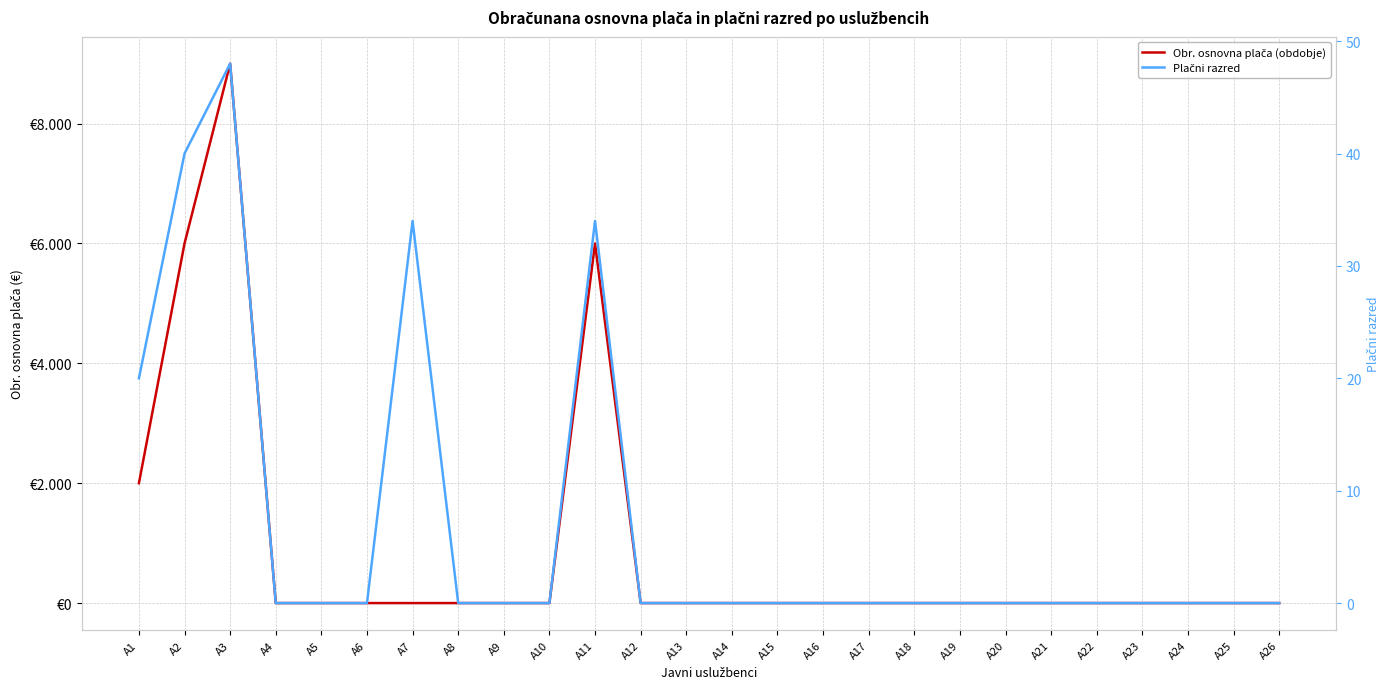

True or false: Plačni razred and Obr. osnovna plača (obdobje) cross at least once.

False